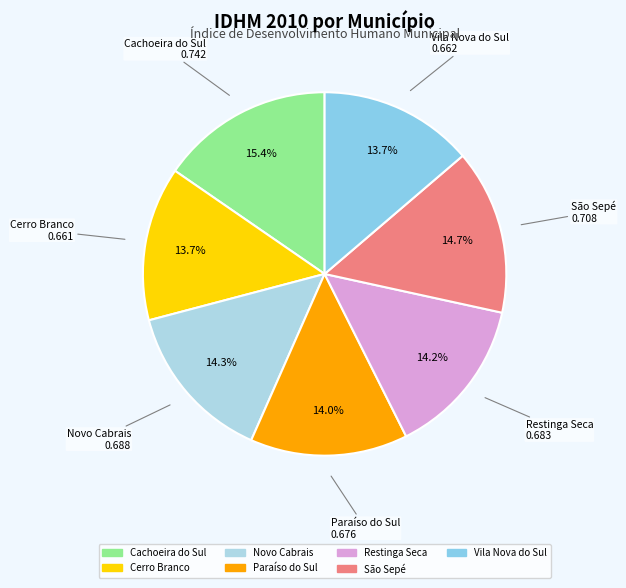

Is Paraíso do Sul the majority of the pie?

No